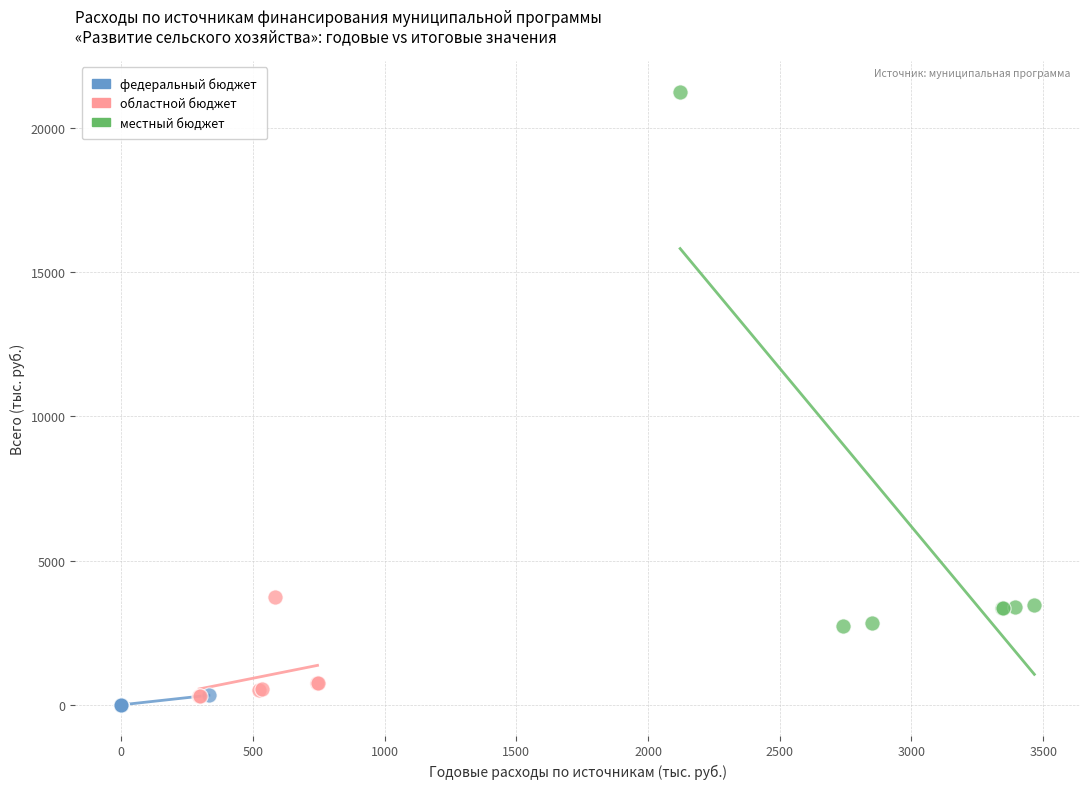

Which series has the widest spread of Y values?

местный бюджет